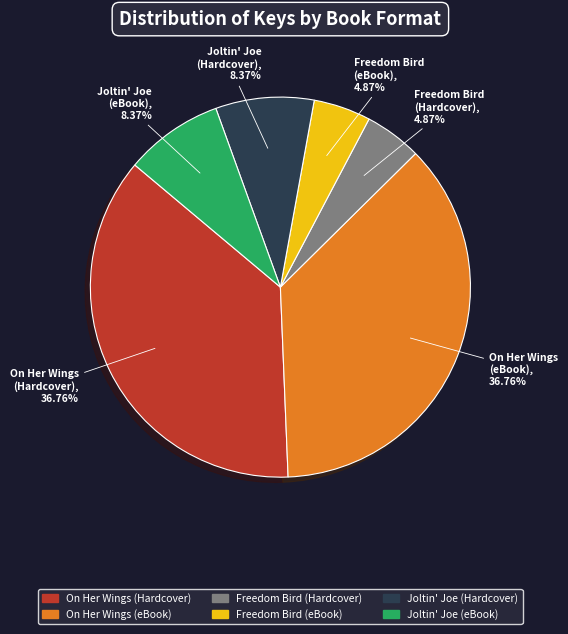

To the nearest percent, what percentage of the pie is Freedom Bird (eBook)?

5%